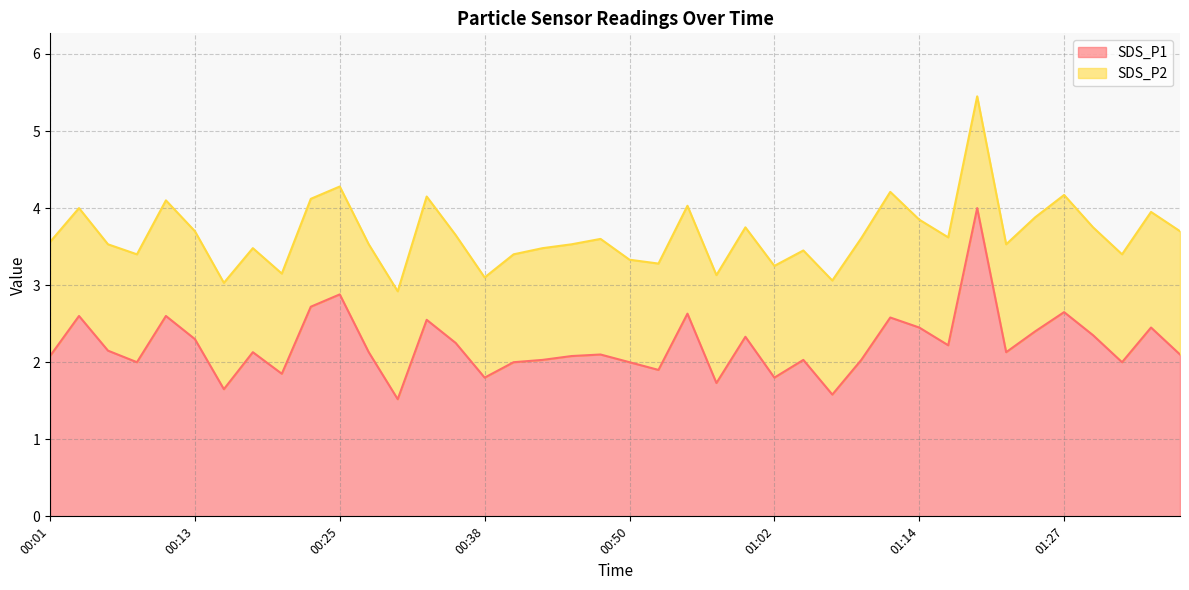

At which category does the chart reach its peak across all series?

01:19